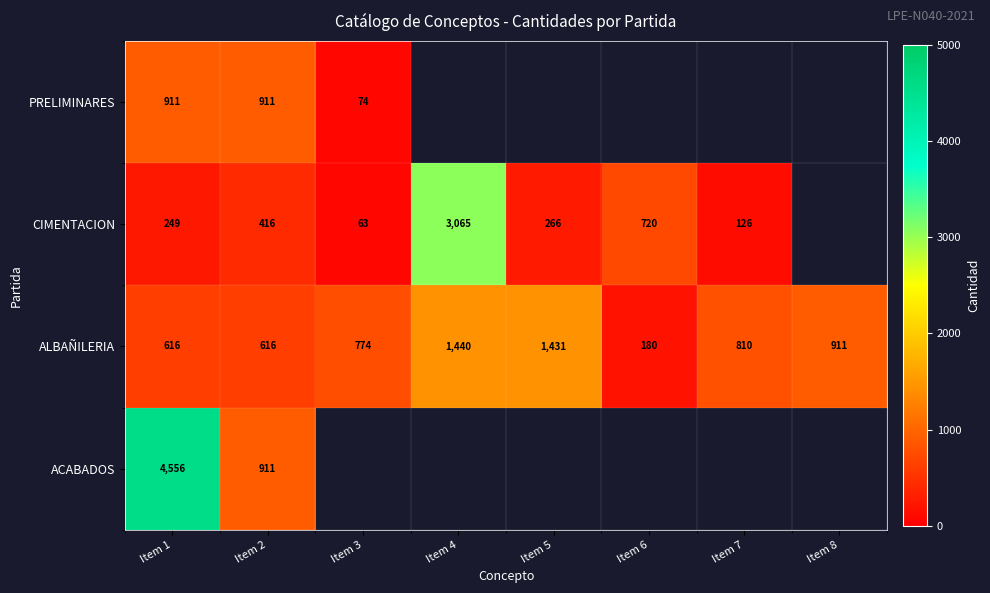

At which category does the chart reach its peak across all series?

Item 1